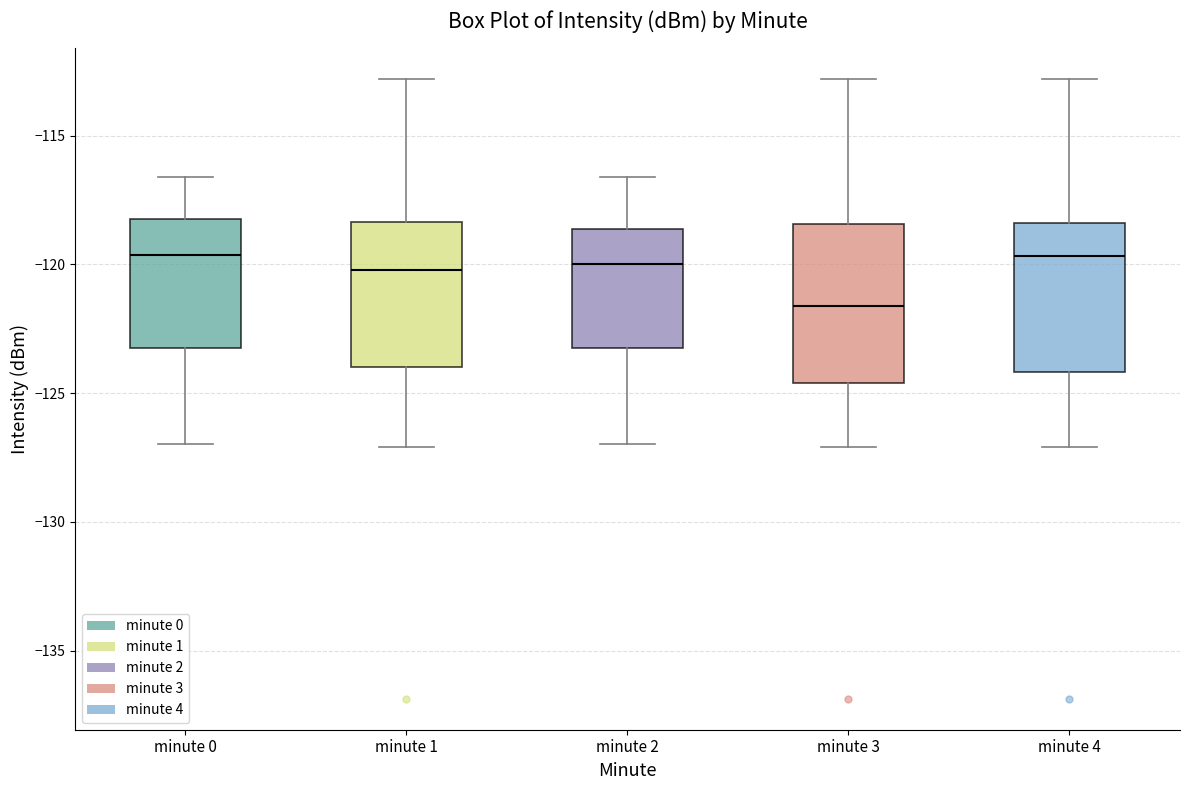

Reading left to right, read every box against the y-axis: the position of its median line, the range the box covers, and the ends of its whiskers. The values are not printed on the chart, so give them approximately, as read against the axis.

minute 0: median -119.5, box -123.5 to -118.0, whiskers -127.0 to -116.5
minute 1: median -120.0, box -124.0 to -118.5, whiskers -127.0 to -113.0
minute 2: median -120.0, box -123.5 to -118.5, whiskers -127.0 to -116.5
minute 3: median -121.5, box -124.5 to -118.5, whiskers -127.0 to -113.0
minute 4: median -119.5, box -124.0 to -118.5, whiskers -127.0 to -113.0